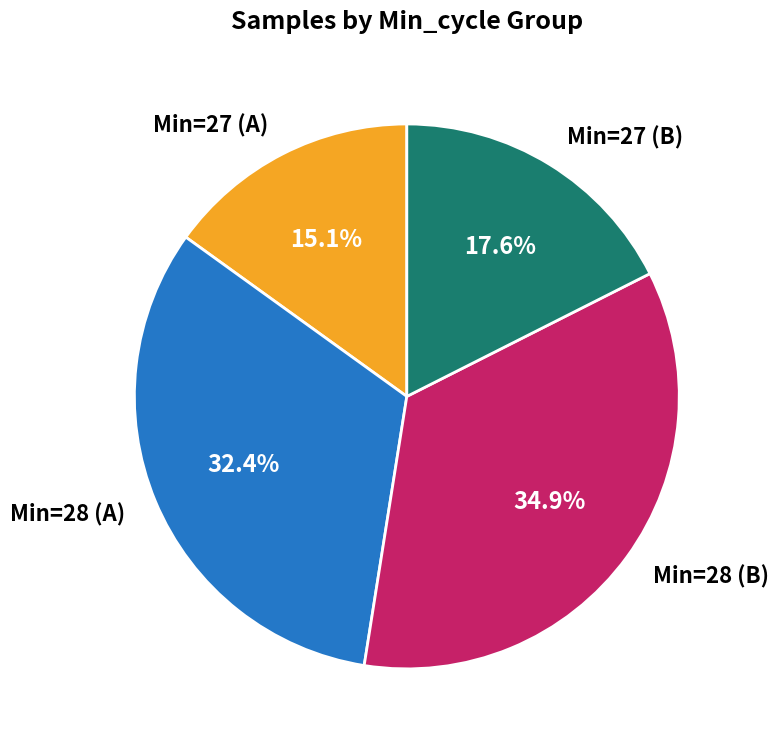

Is Min=27 (A) the majority of the pie?

No